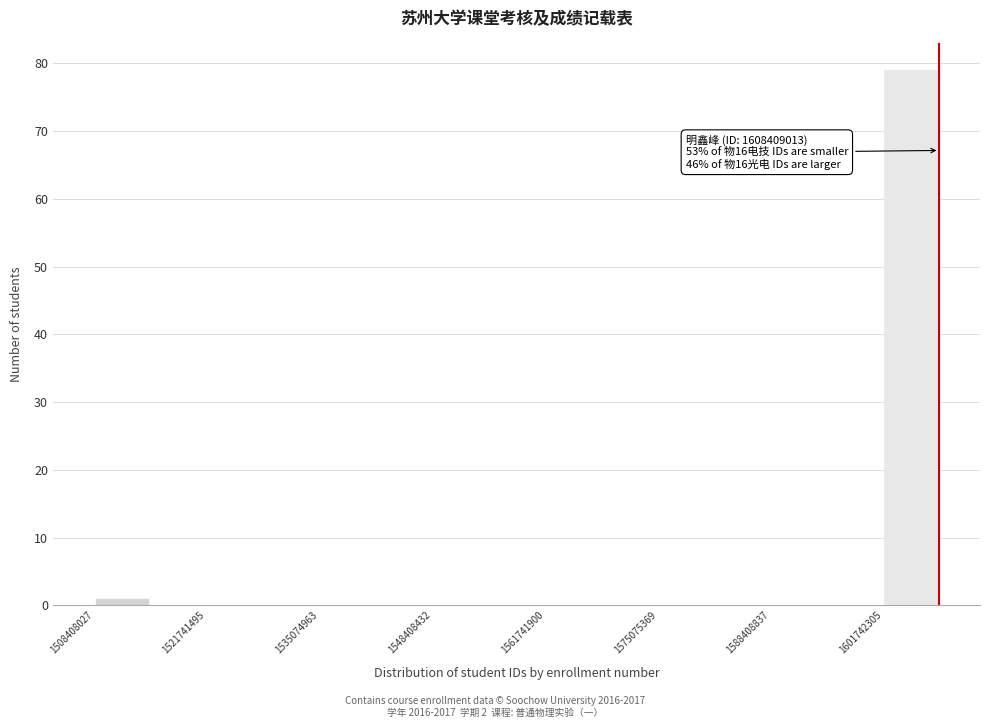

Around what value on the x-axis is the tallest bar? Give the approximate position of its centre, as read against the axis.

1606000000